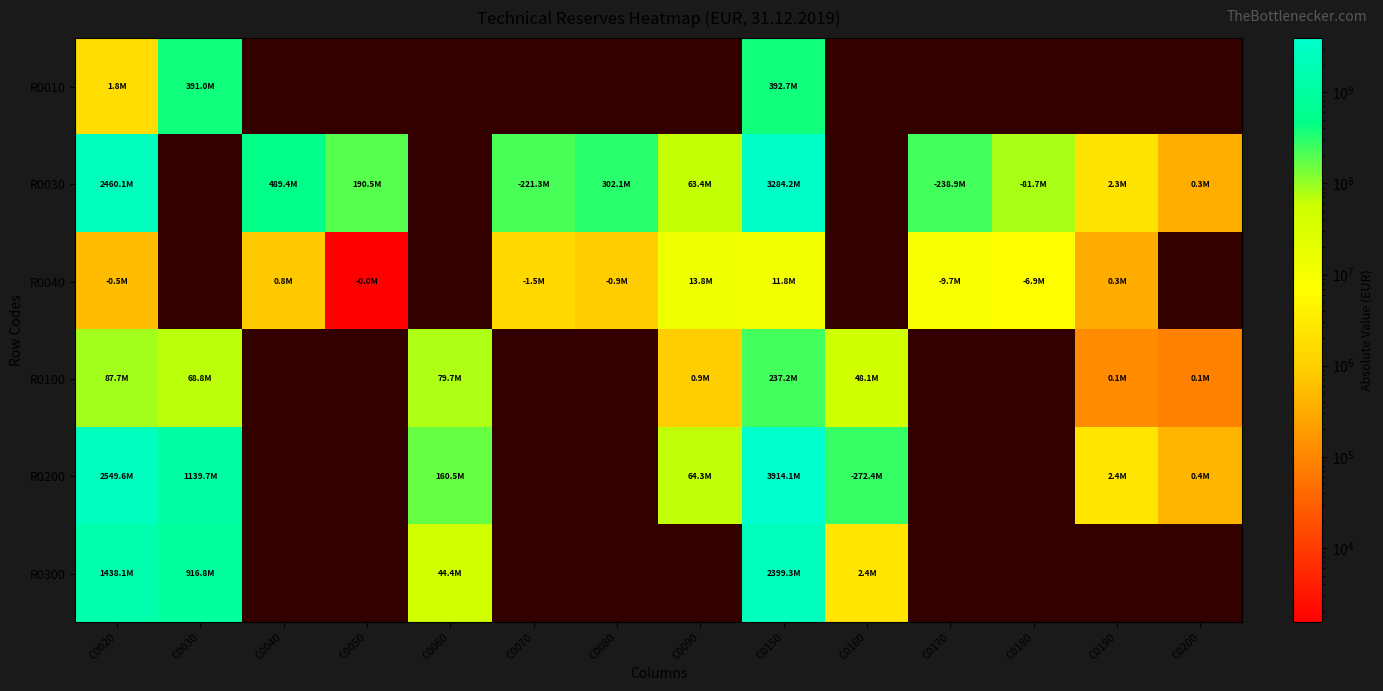

Which series changed the most between C0020 and C0080?

R0030